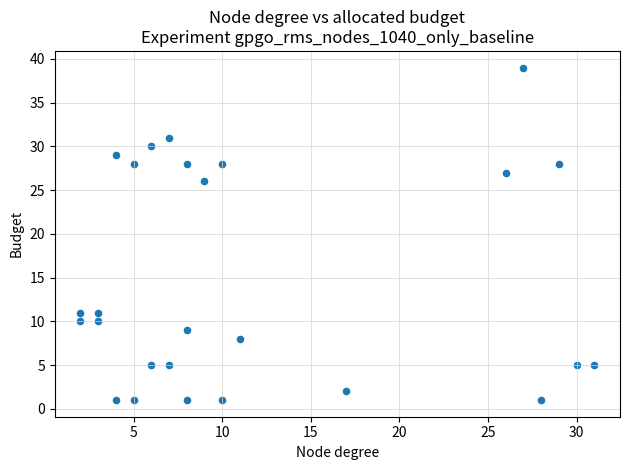

What Y value in the scatter plot is closest to 20?

26